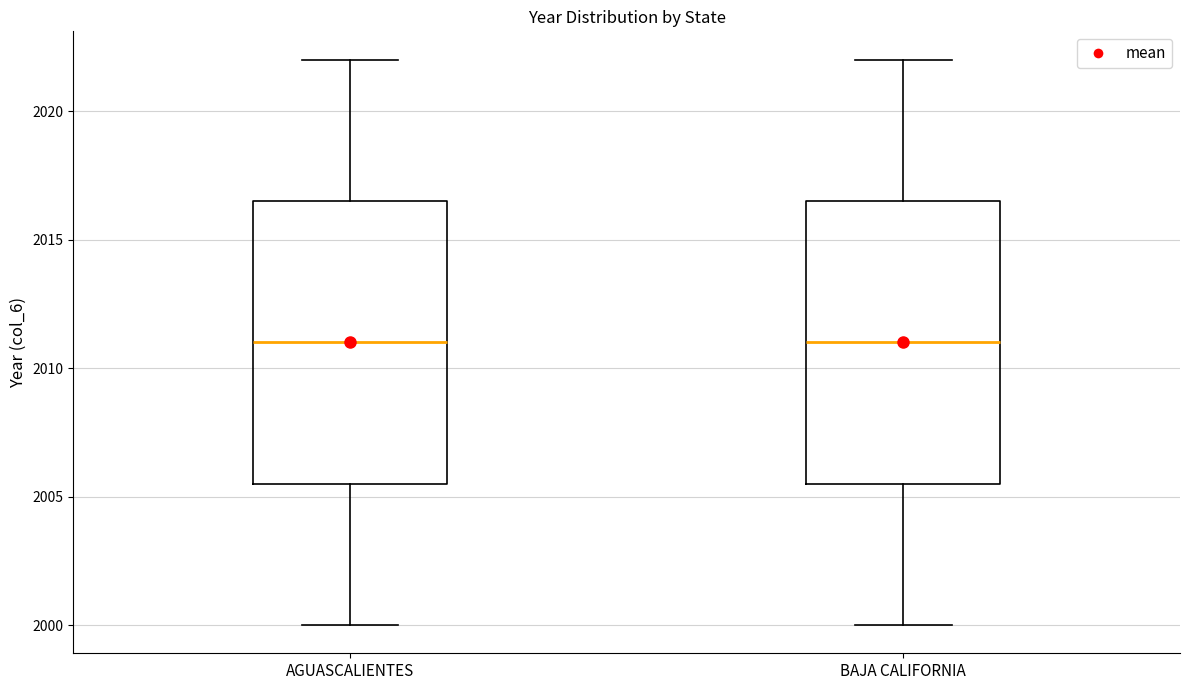

Reading left to right, read every box against the y-axis: the position of its median line, the range the box covers, and the ends of its whiskers. The values are not printed on the chart, so give them approximately, as read against the axis.

AGUASCALIENTES: median 2011.0, box 2005.5 to 2016.5, whiskers 2000.0 to 2022.0
BAJA CALIFORNIA: median 2011.0, box 2005.5 to 2016.5, whiskers 2000.0 to 2022.0